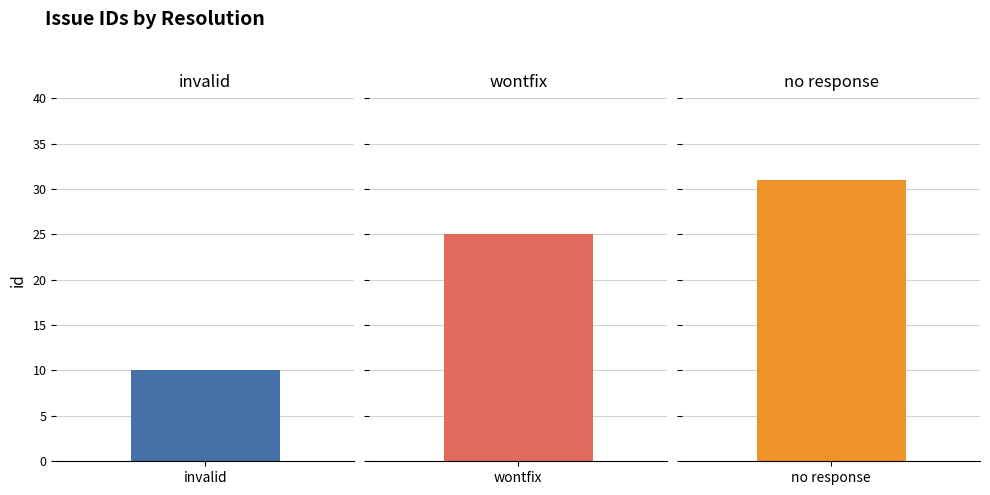

Between invalid and wontfix, which is larger?

wontfix